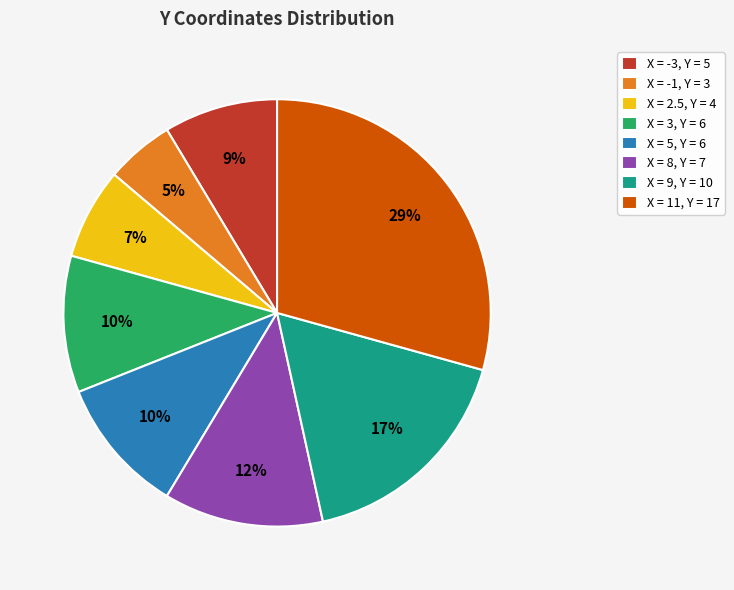

Between X = 3, Y = 6 and X = 2.5, Y = 4, which is larger?

X = 3, Y = 6